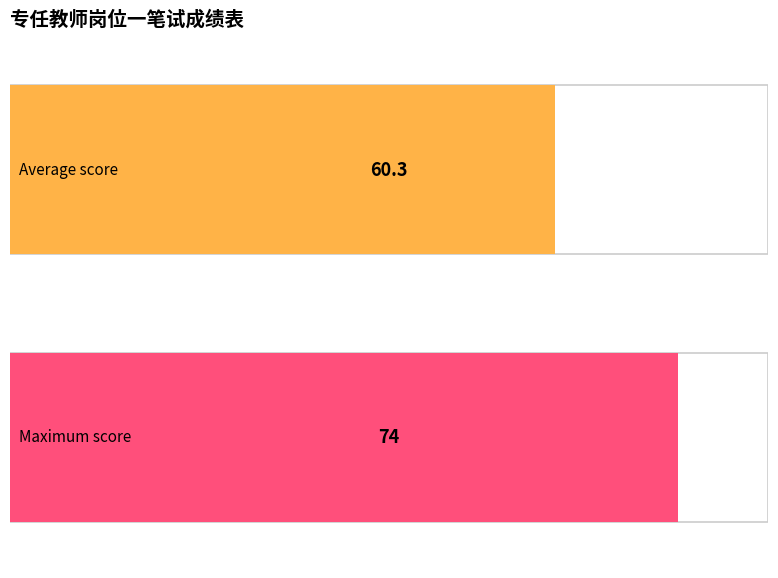

The chart shows a value of 35 at 张永恒. True or false?

False